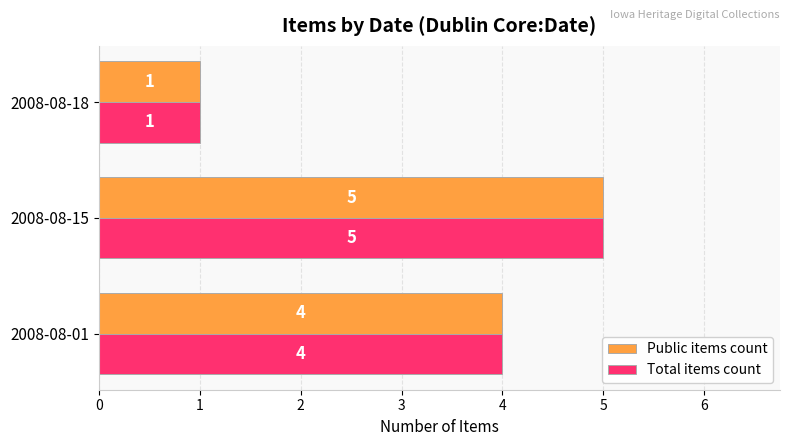

Which label corresponds to the largest value in the chart?

2008-08-15